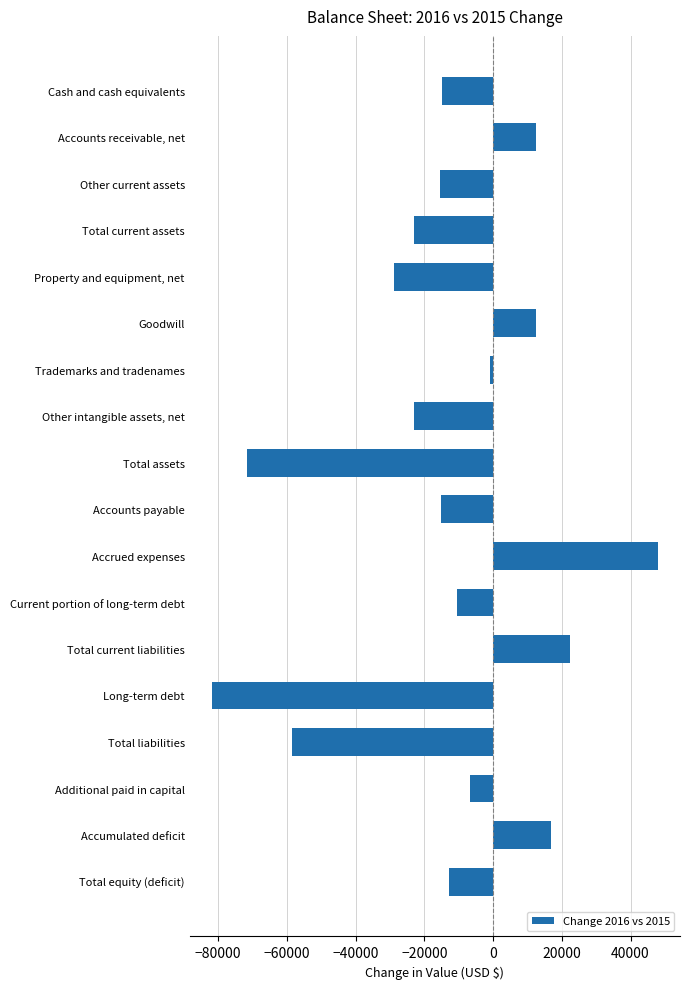

What is the difference between the maximum and minimum values?

129735